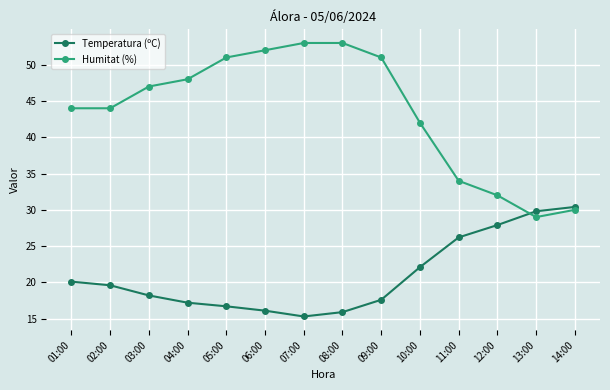

What is the label of the 12th point from the left?

12:00